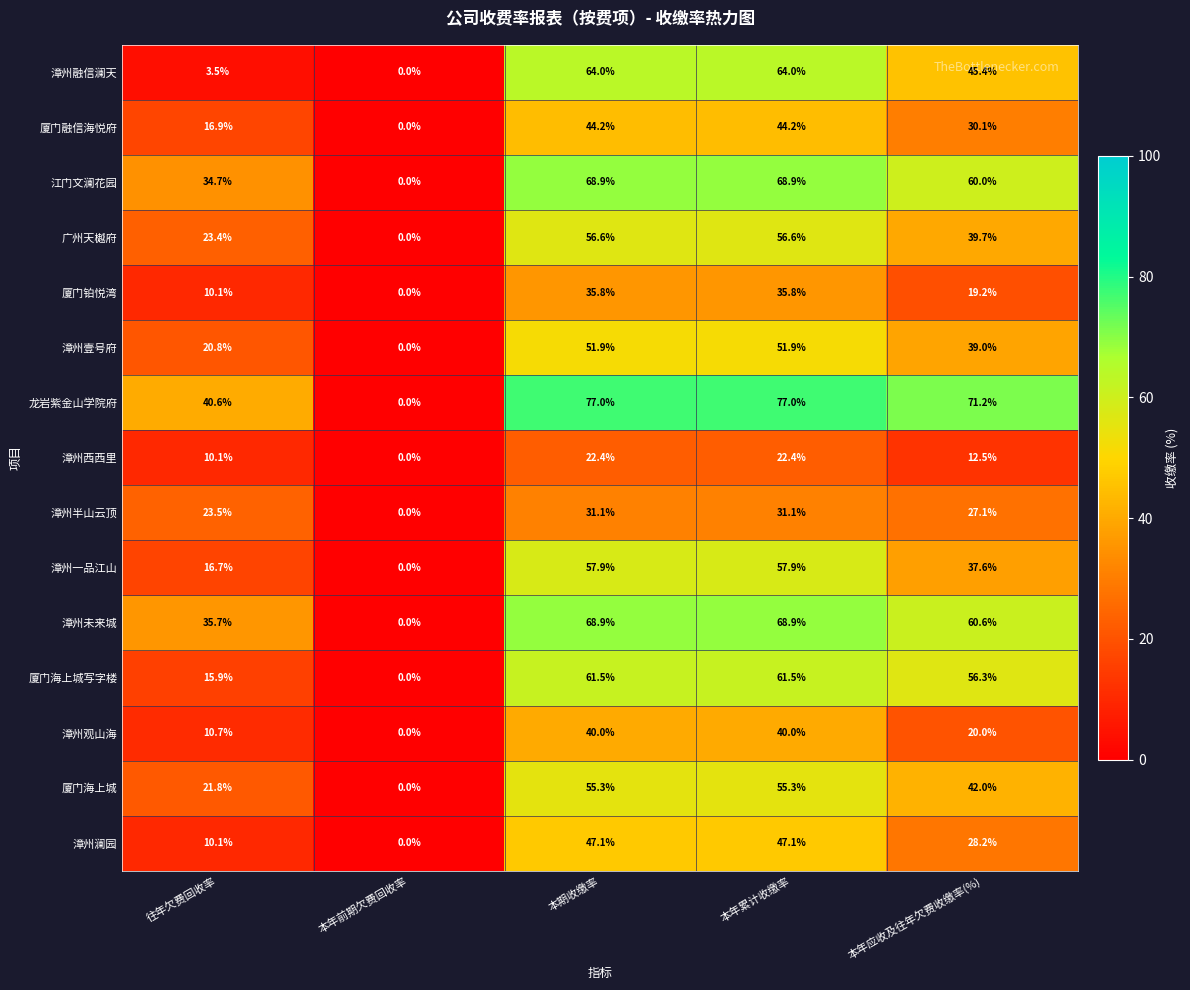

At which label is 漳州澜园 closest to 23?

本年应收及往年欠费收缴率(%)